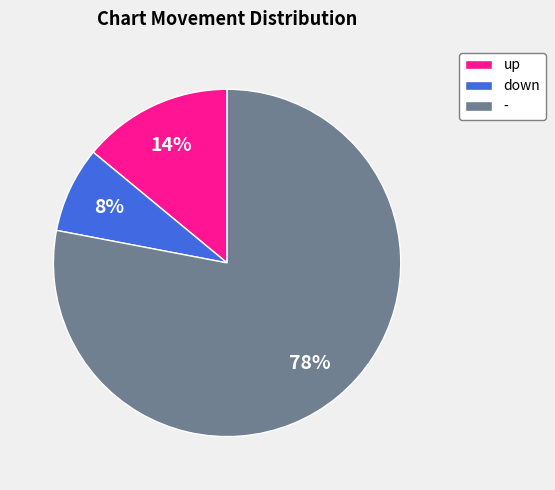

To the nearest percent, what is the difference between the largest and smallest slice percentages?

70%